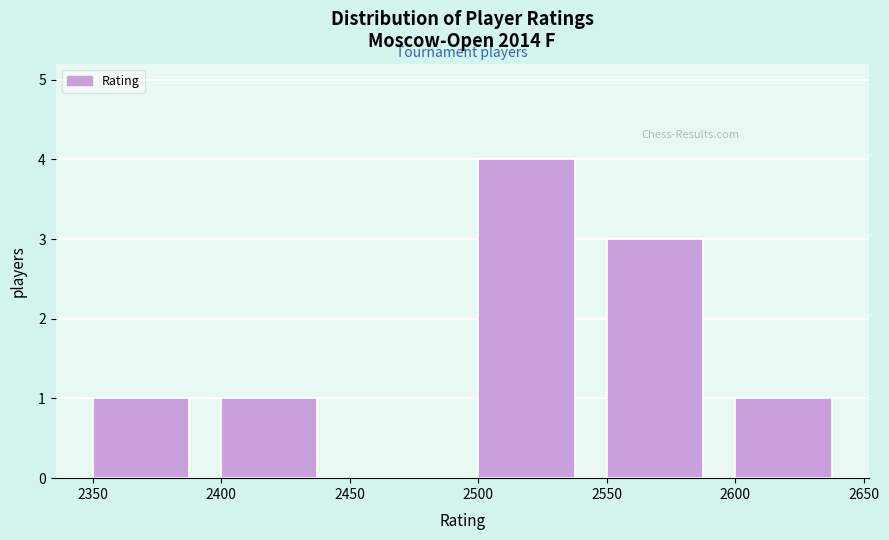

Over which range of the x-axis is the bar tallest?

2500 to 2550